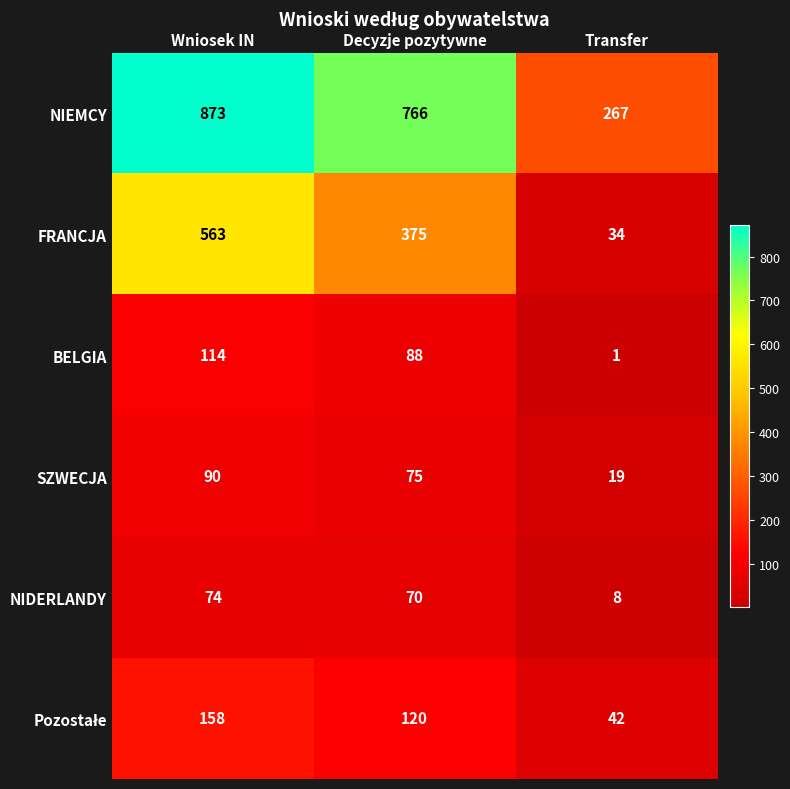

The NIDERLANDY series shows 70 at Decyzje pozytywne. True or false?

True